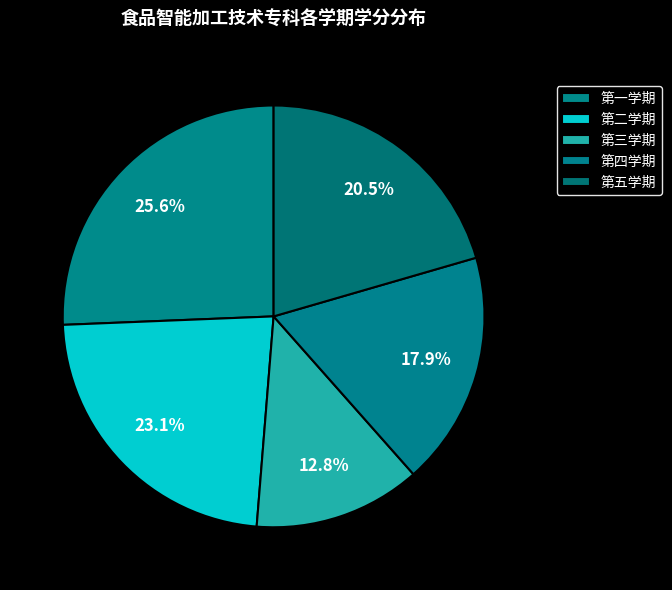

The 第三学期 slice represents 13% of the pie. True or false?

True